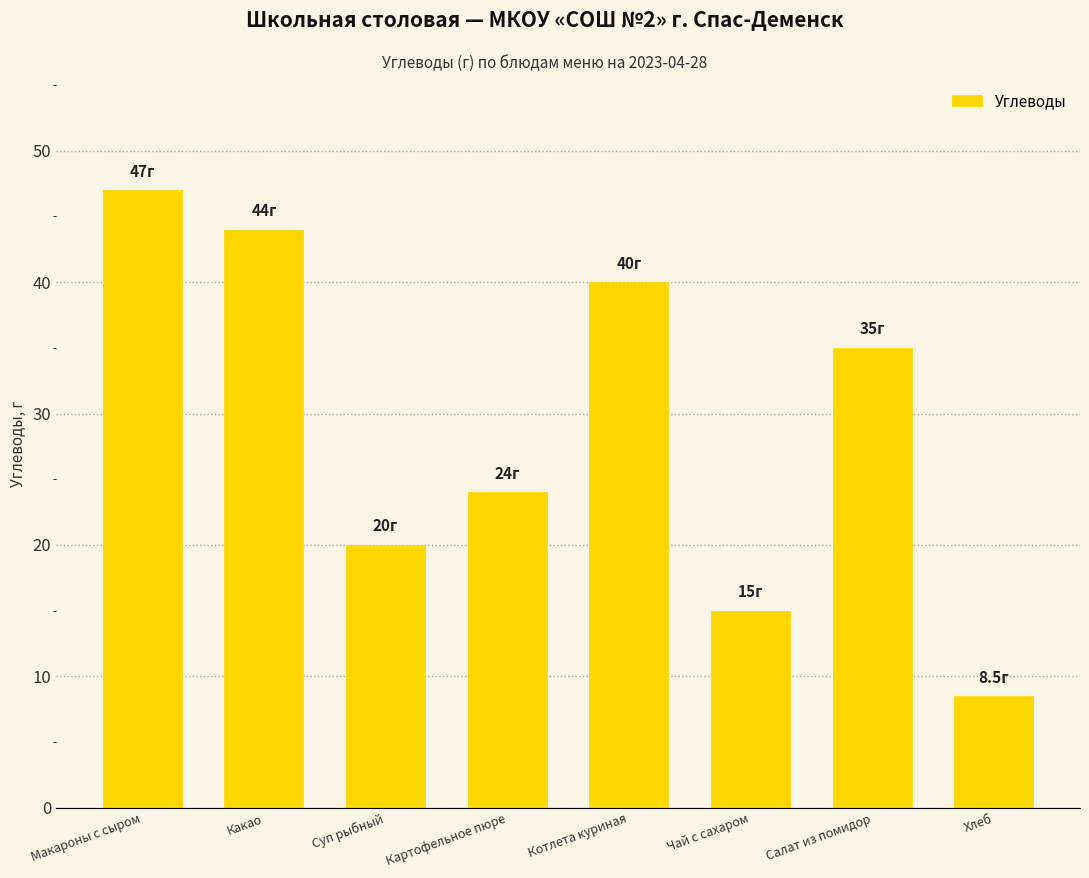

What is the average value?

29.2